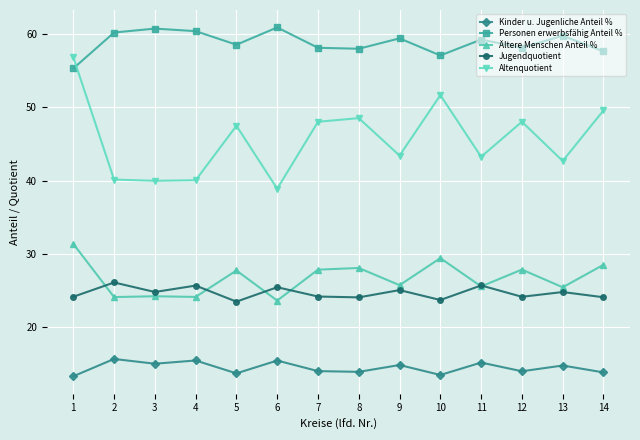

Which category has the lowest value in the Ältere Menschen Anteil % series?

6